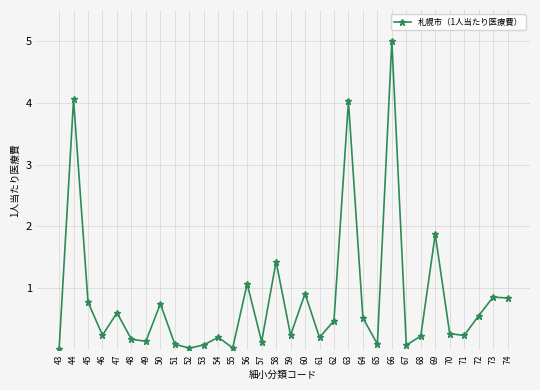

What is the difference between the values at 63 and 71?

3.8